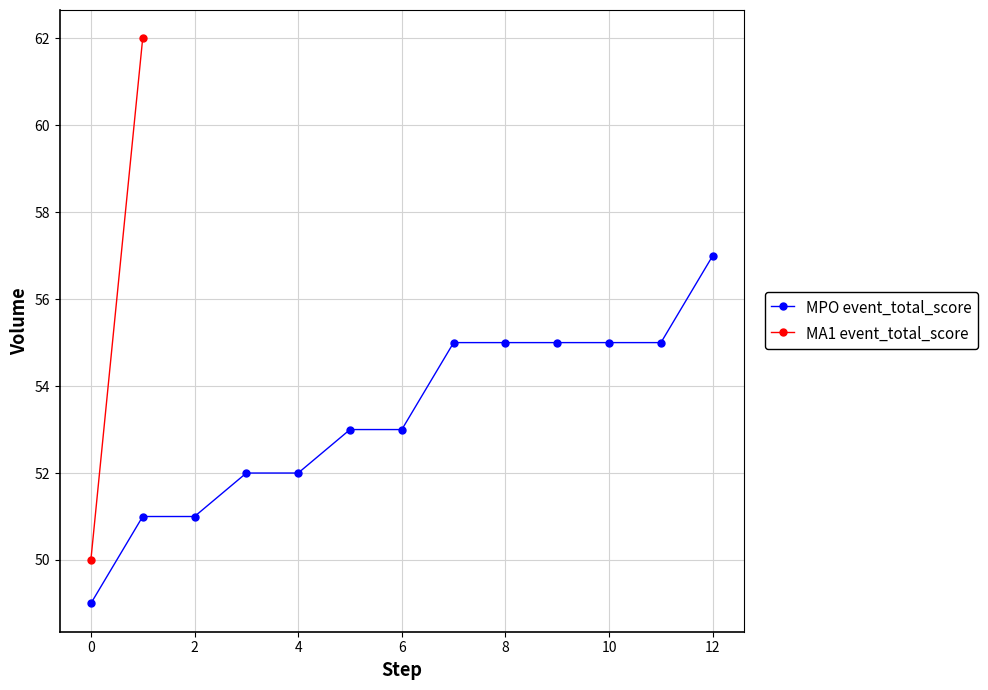

At which label does MPO event_total_score reach its peak?

12